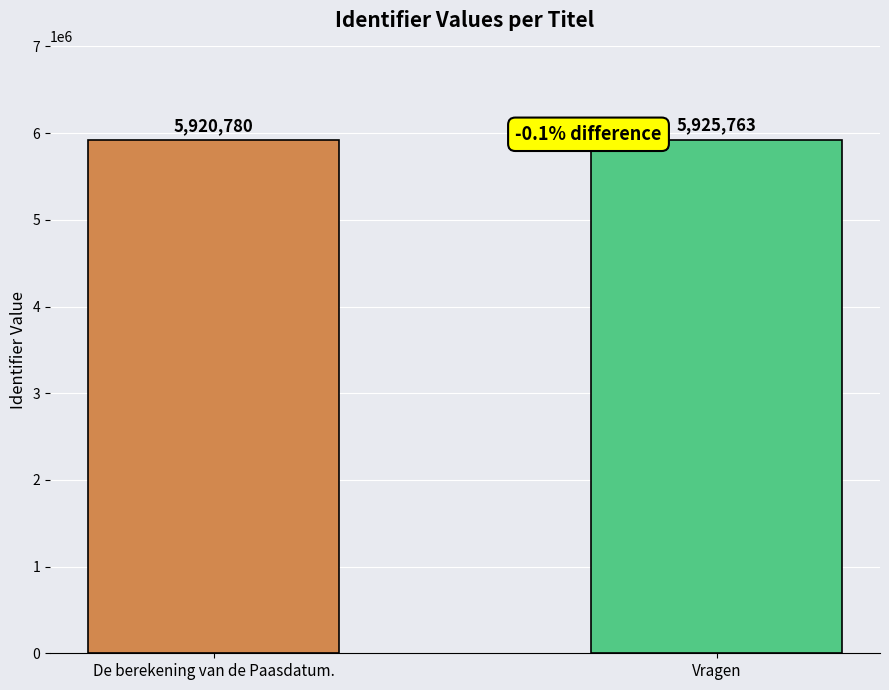

At which category does the chart reach its minimum across all series?

De berekening van de Paasdatum.